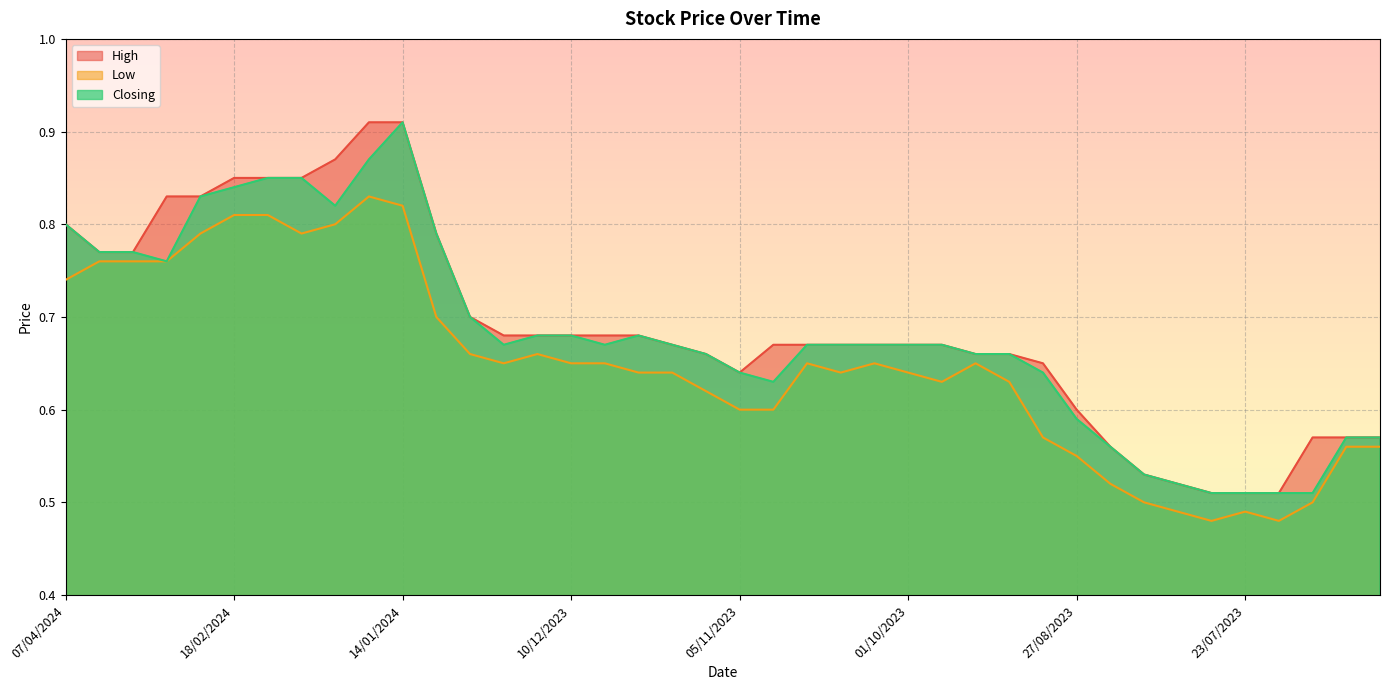

What is the difference between the highest and lowest values at 04/02/2024?

0.1